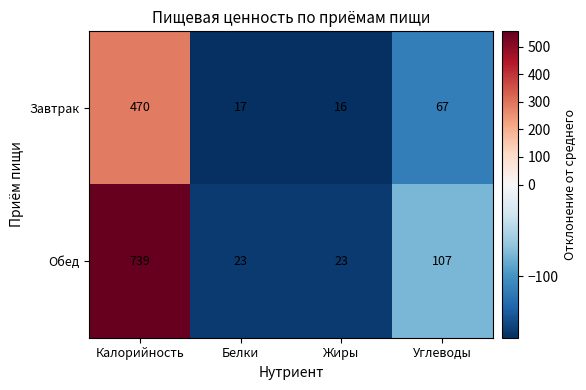

Reading left to right, transcribe all the data shown in this chart.

Завтрак: Калорийность=470	Белки=17	Жиры=16	Углеводы=67
Обед: Калорийность=739	Белки=23	Жиры=23	Углеводы=107